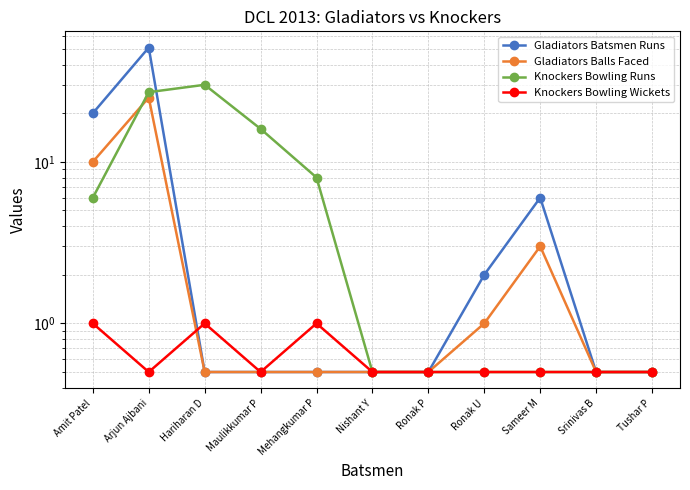

What position from the right is Ronak U?

4